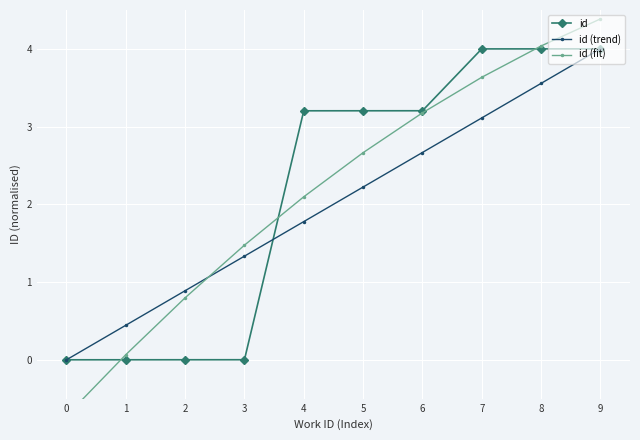

At which category is the sum across all series the highest?

9